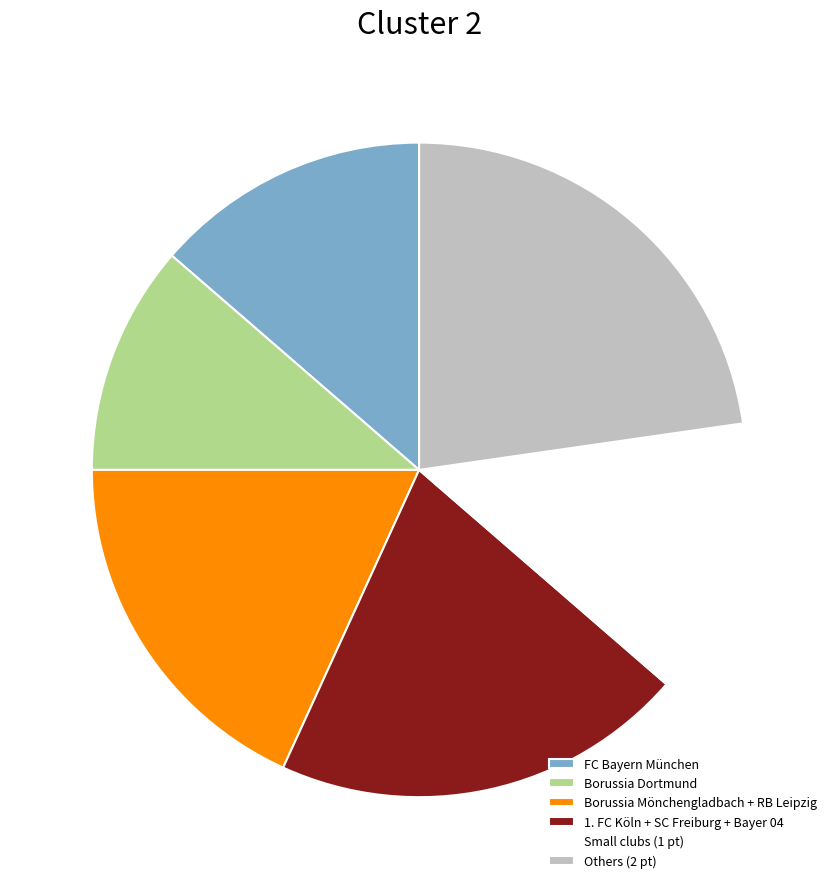

Approximately how many times larger is the value at Small clubs (1 pt) compared to Borussia Dortmund?

1.2